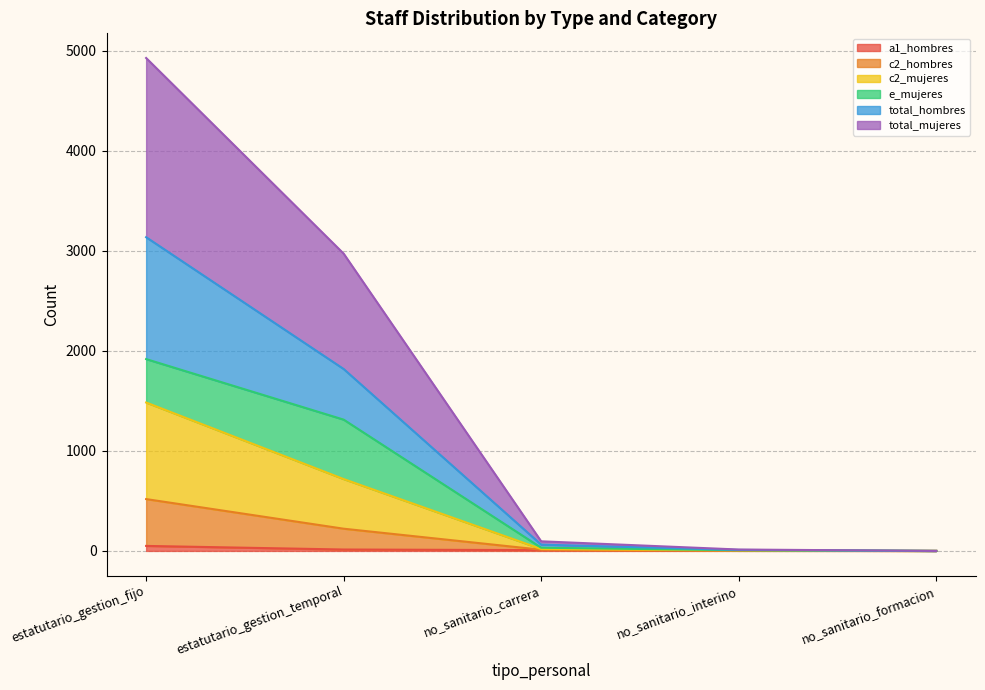

How many positive values does the total_hombres series have?

4